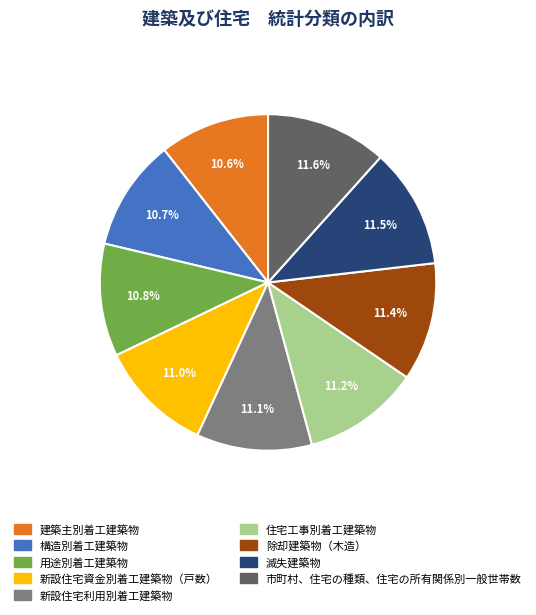

Combined, do 用途別着工建築物 and 住宅工事別着工建築物 account for over 50%?

No